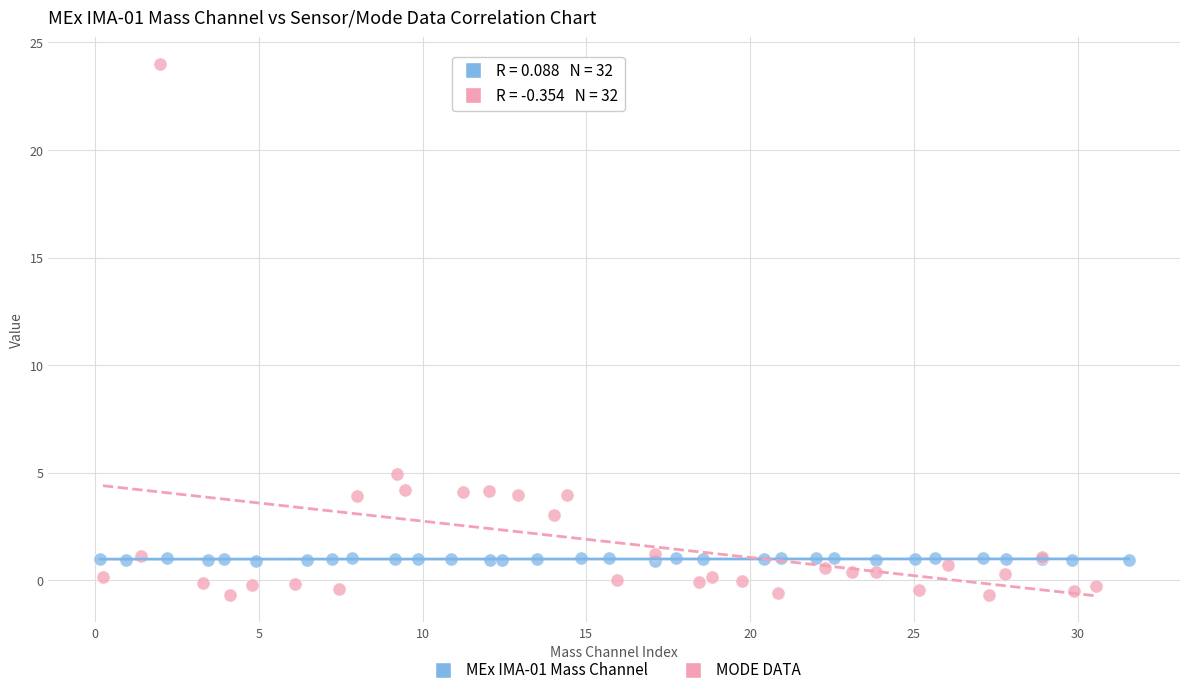

Which series reaches the minimum Y coordinate?

MODE DATA